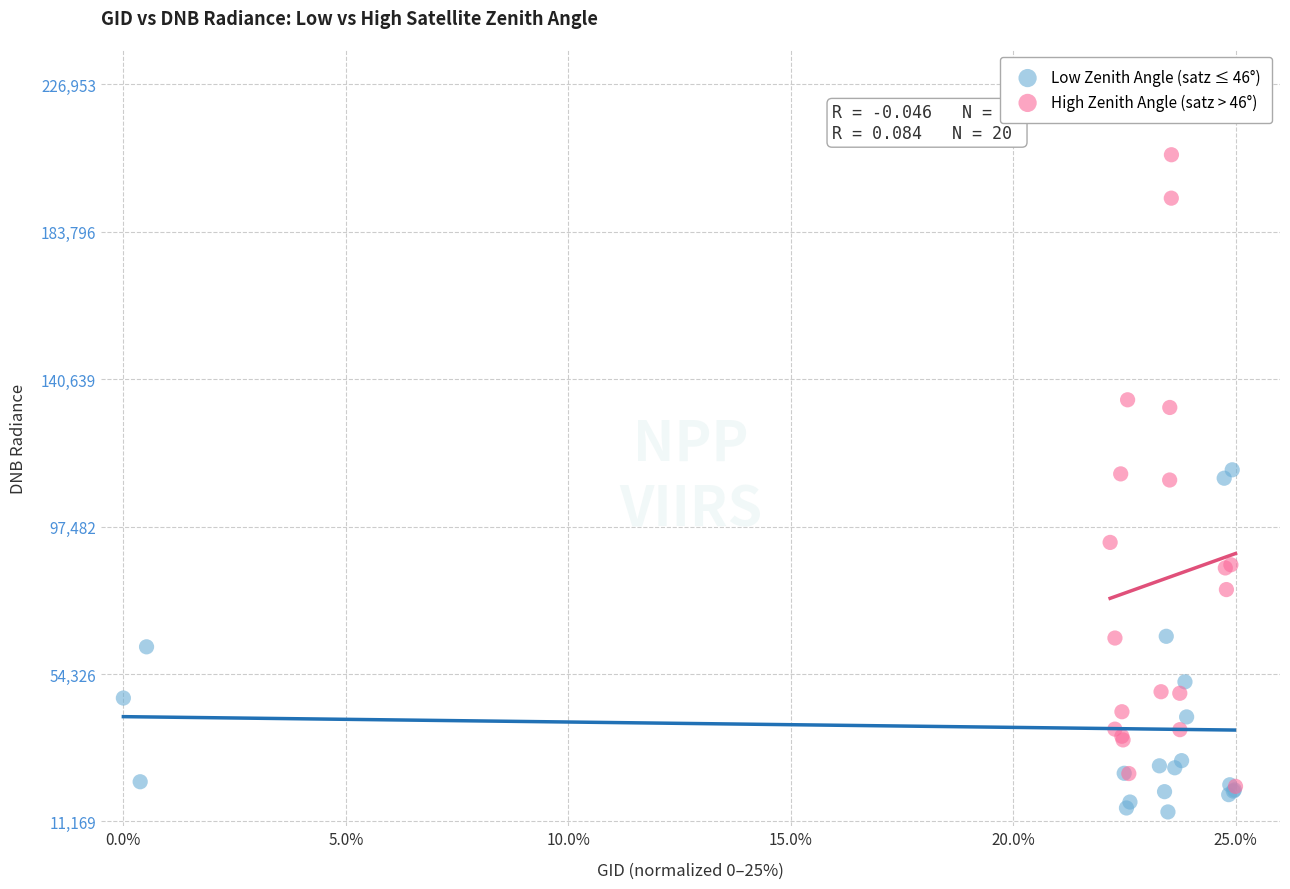

Which series reaches the minimum Y coordinate?

Low Zenith Angle (satz ≤ 46°)